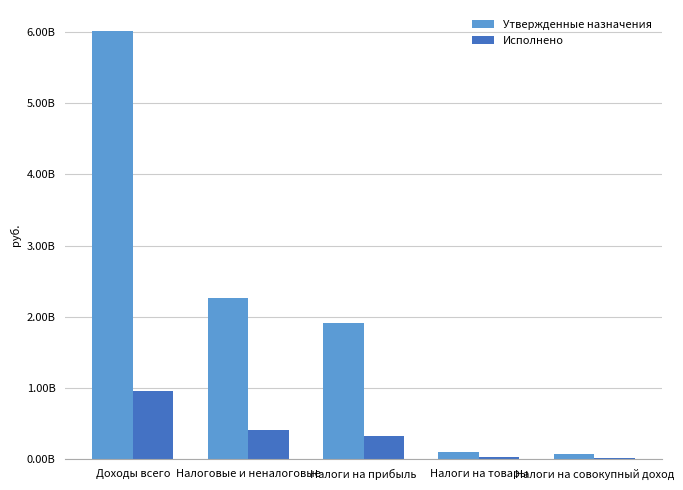

Are the bars horizontal?

No